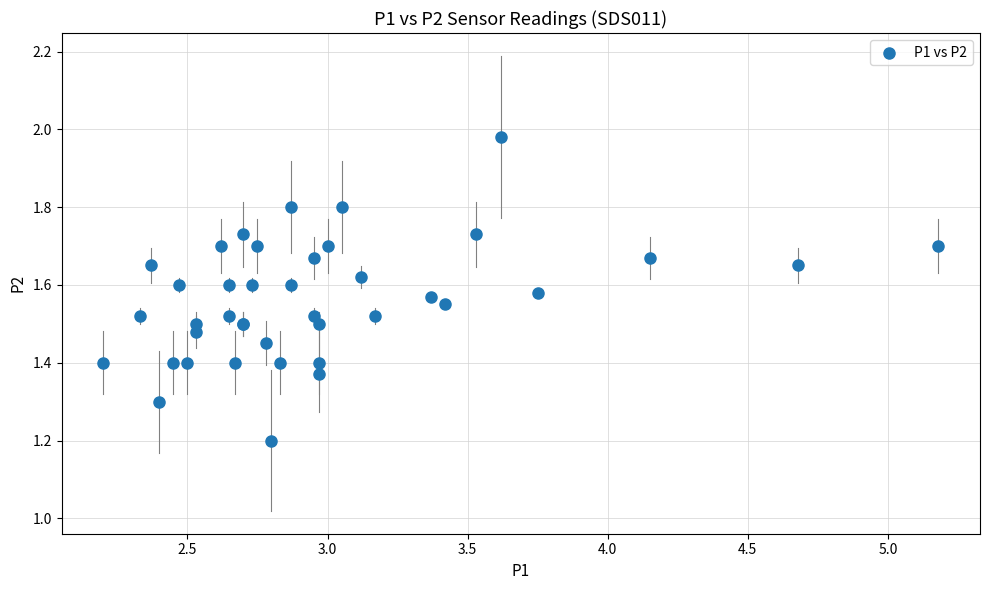

What Y value in the scatter plot is closest to 1?

1.2